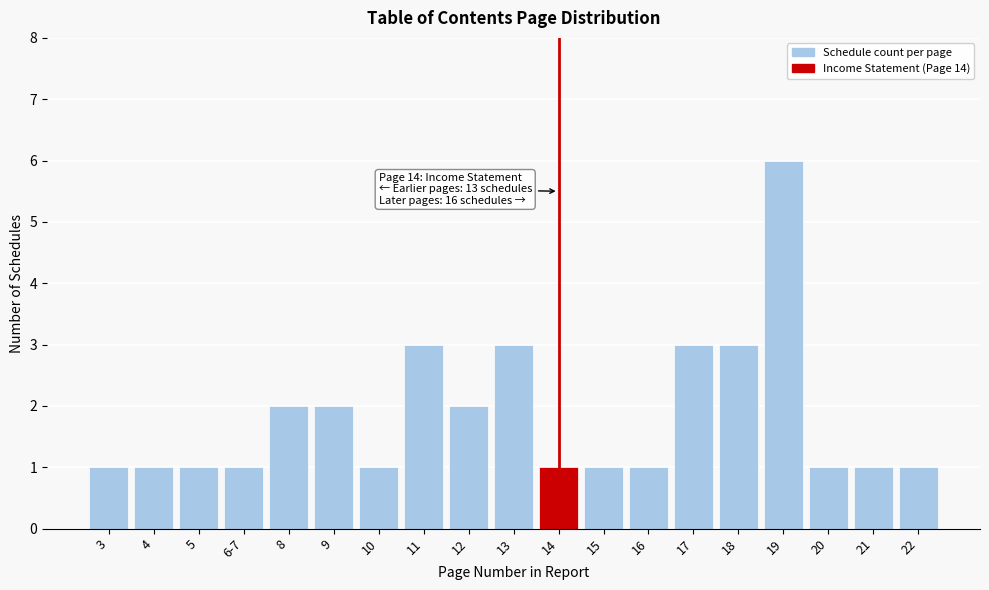

Reading left to right, list all the values displayed in this chart.

3=1	4=1	5=1	6-7=1	8=2	9=2	10=1	11=3	12=2	13=3	14=1	15=1	16=1	17=3	18=3	19=6	20=1	21=1	22=1